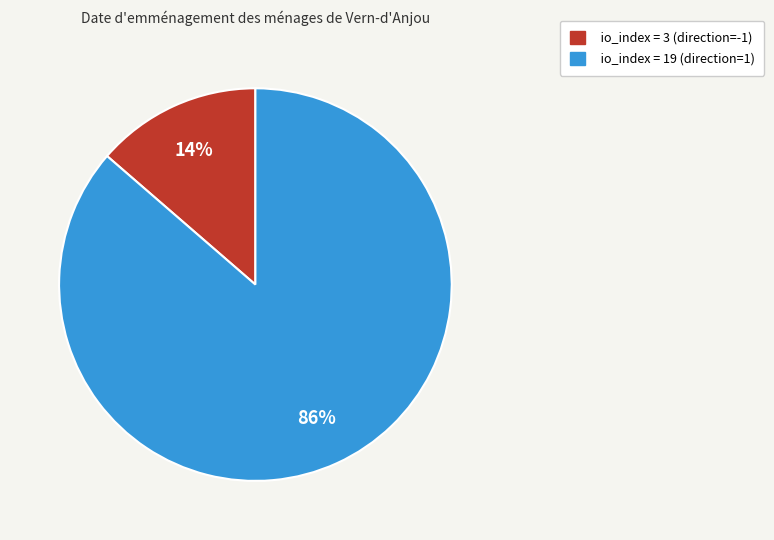

To the nearest percent, what portion does io_index = 19 (direction=1) represent?

86%